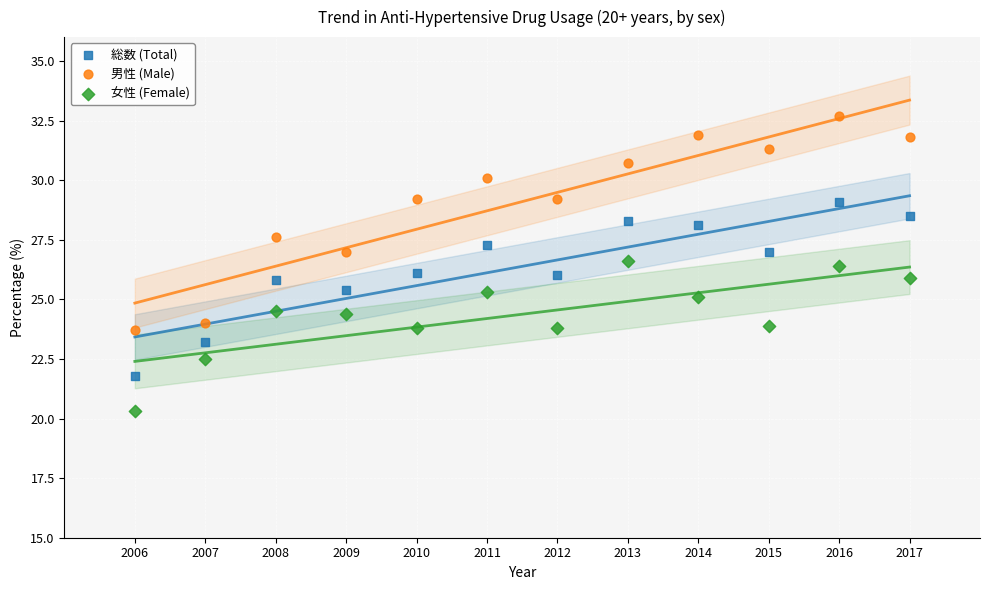

Which series has the widest spread of Y values?

男性 (Male)